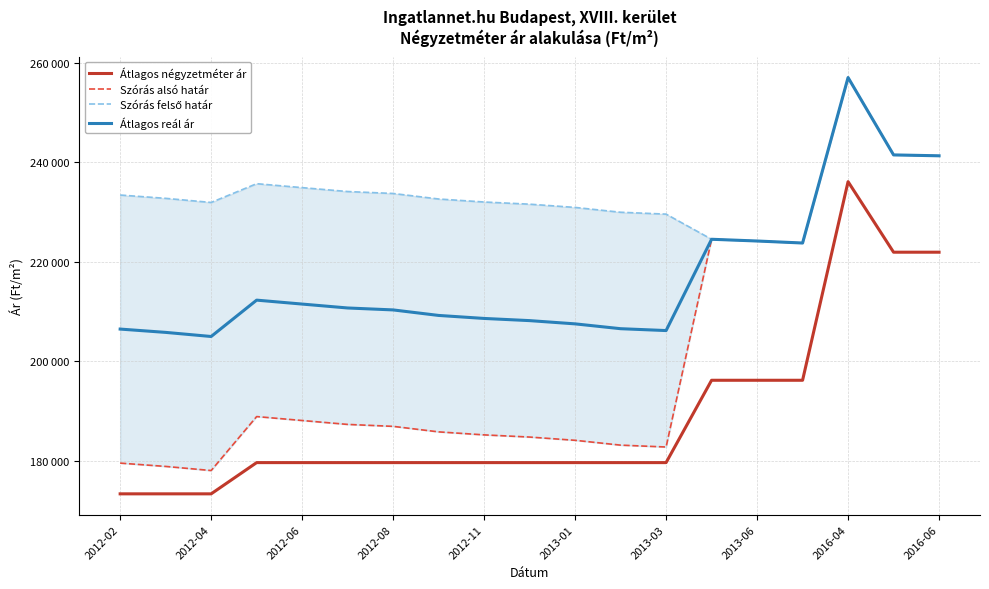

What is the sum of the Átlagos négyzetméter ár values at 17 and 2013-01?

401635